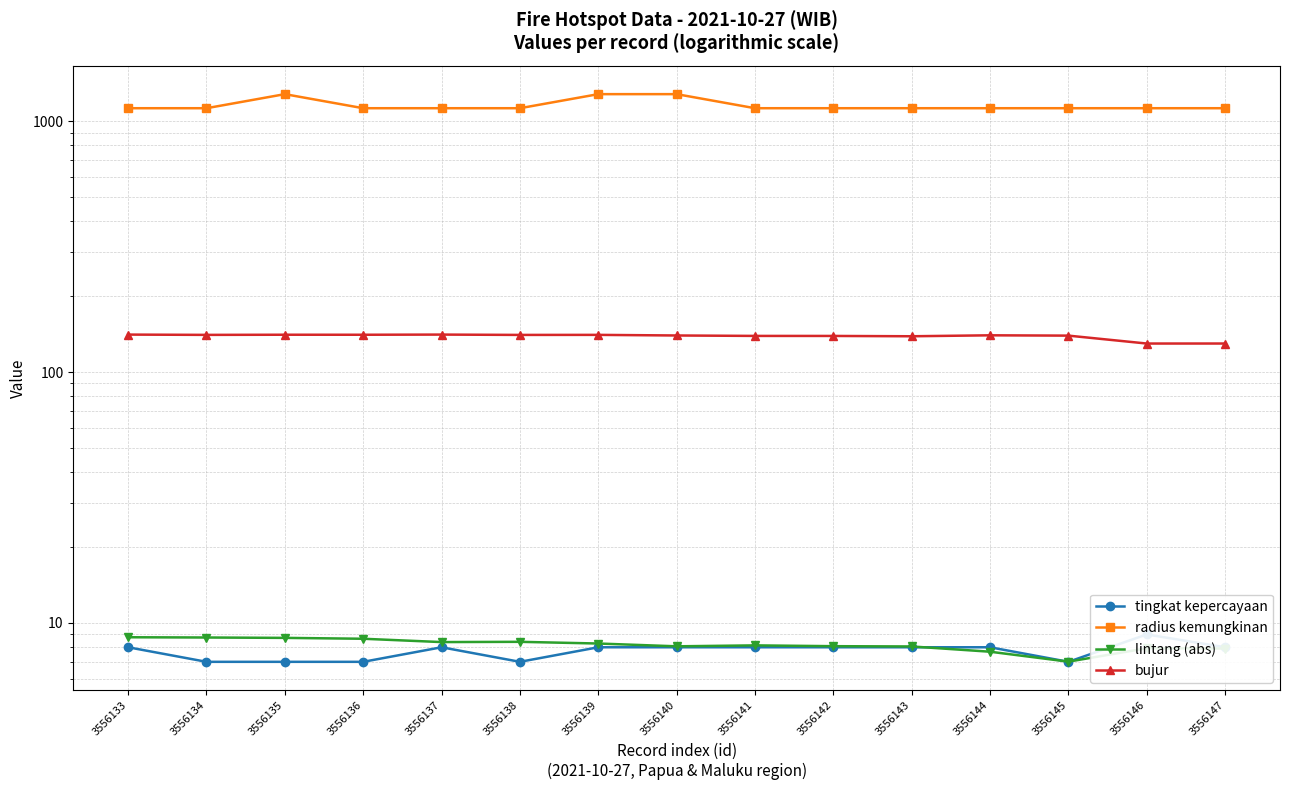

At how many categories does at least one series exceed 514?

15